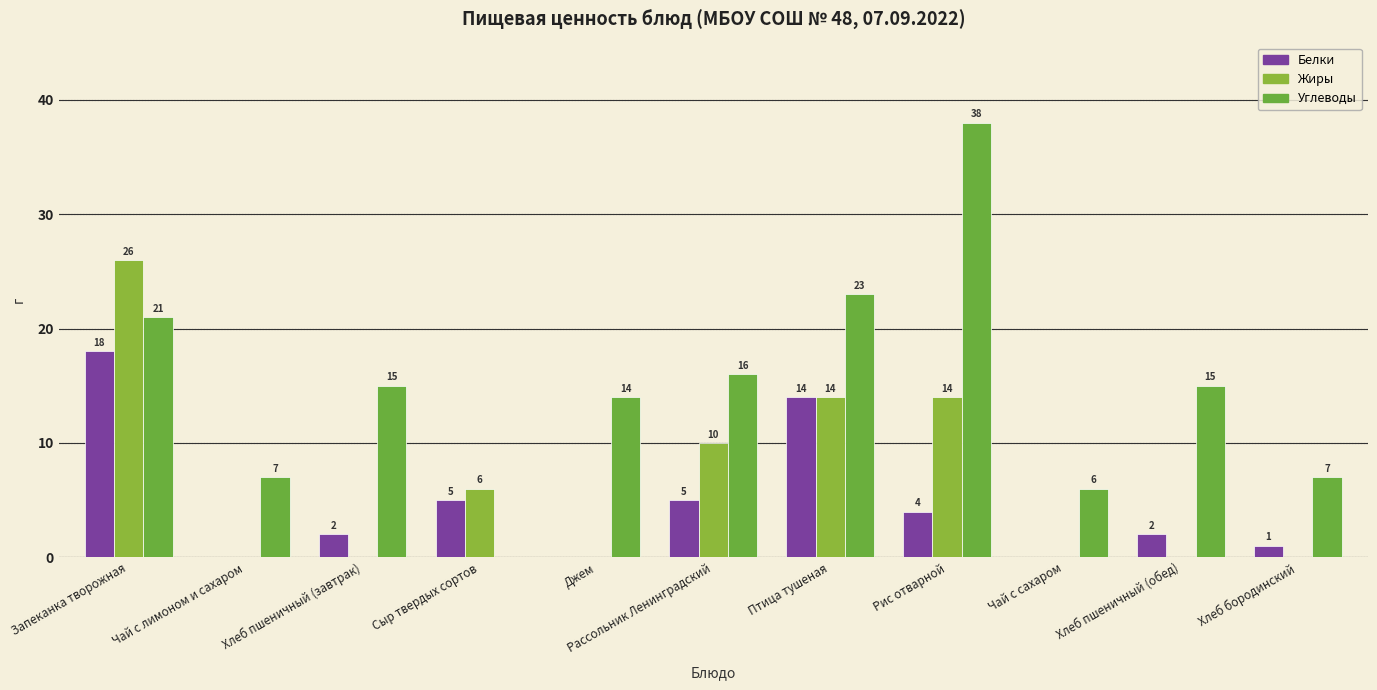

Count the Жиры values in the range 0 to 14.

10